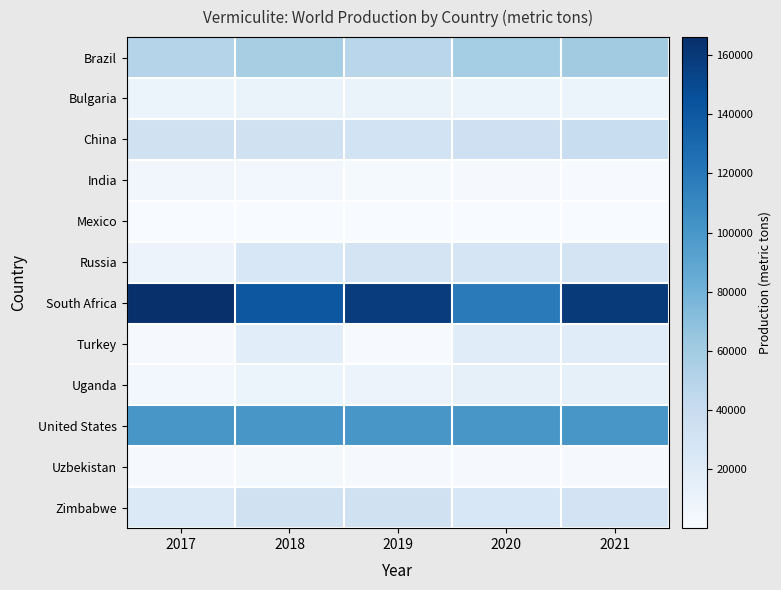

At how many categories does at least one series exceed 5404?

5